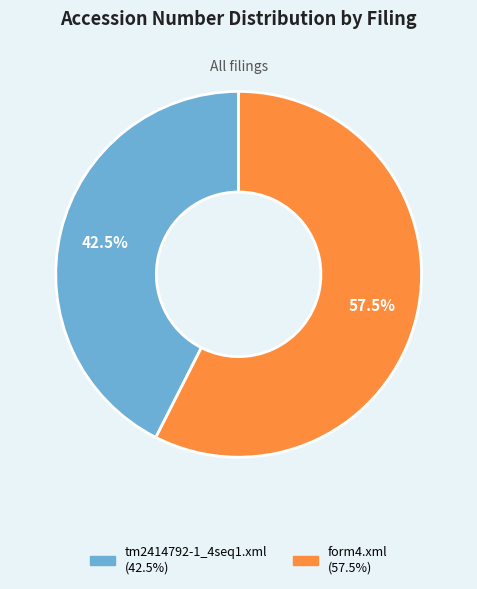

Do tm2414792-1_4seq1.xml and form4.xml together represent more than half of the pie?

Yes